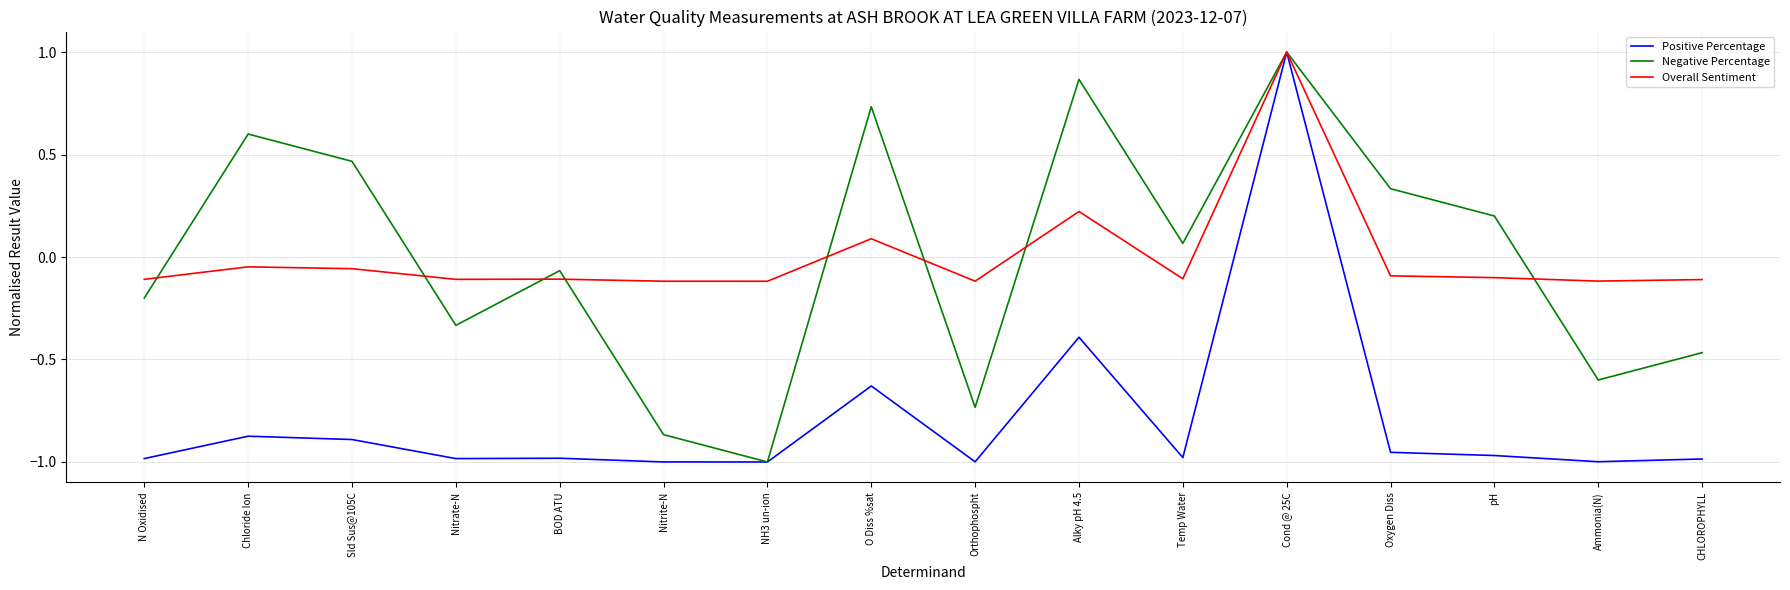

Which series changed the most between Sld Sus@105C and Nitrate-N?

Negative Percentage